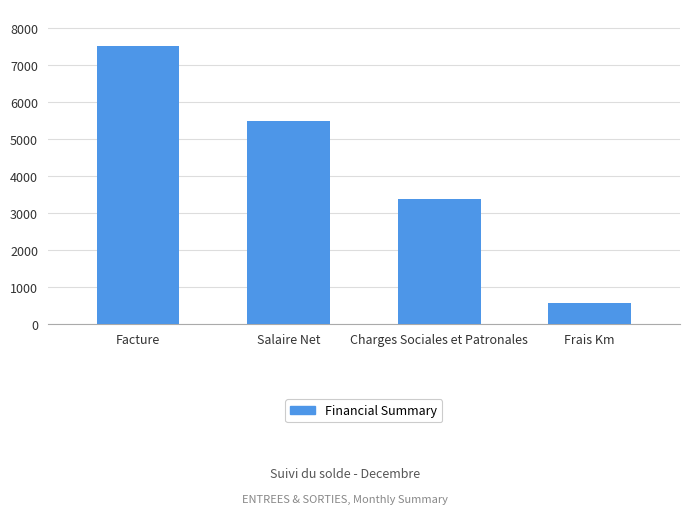

What is the average value?

4231.4